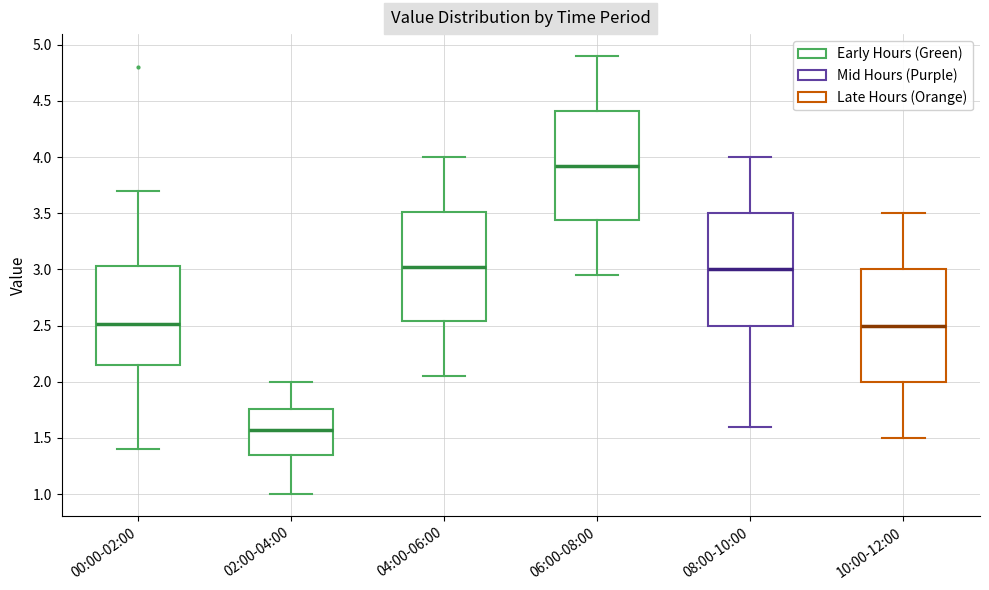

Reading left to right, read every box against the y-axis: the position of its median line, the range the box covers, and the ends of its whiskers. The values are not printed on the chart, so give them approximately, as read against the axis.

00:00-02:00: median 2.50, box 2.15 to 3.05, whiskers 1.40 to 3.70
02:00-04:00: median 1.60, box 1.35 to 1.75, whiskers 1.00 to 2.00
04:00-06:00: median 3.05, box 2.55 to 3.50, whiskers 2.05 to 4.00
06:00-08:00: median 3.95, box 3.45 to 4.40, whiskers 2.95 to 4.90
08:00-10:00: median 3.00, box 2.50 to 3.50, whiskers 1.60 to 4.00
10:00-12:00: median 2.50, box 2.00 to 3.00, whiskers 1.50 to 3.50